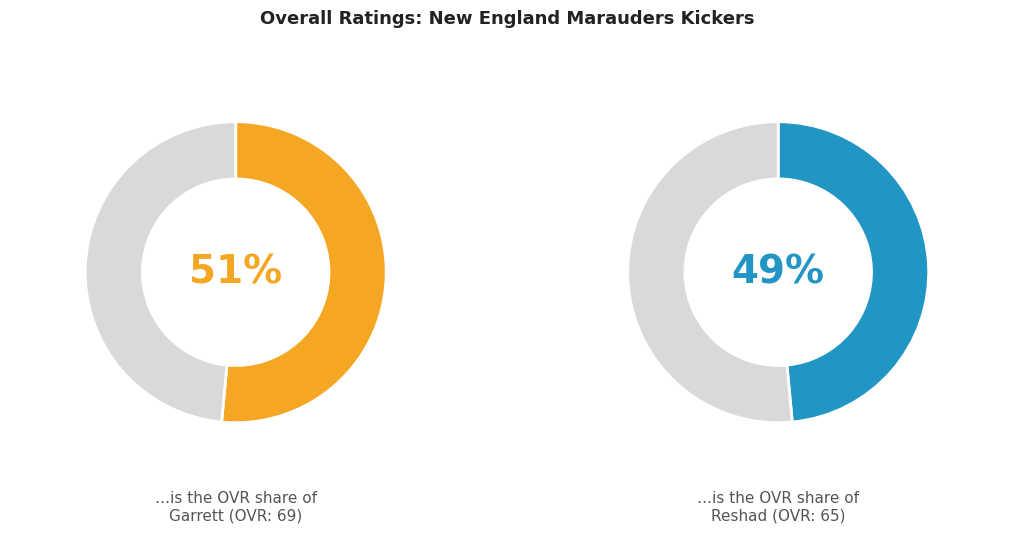

The Reshad slice represents 49% of the pie. True or false?

True